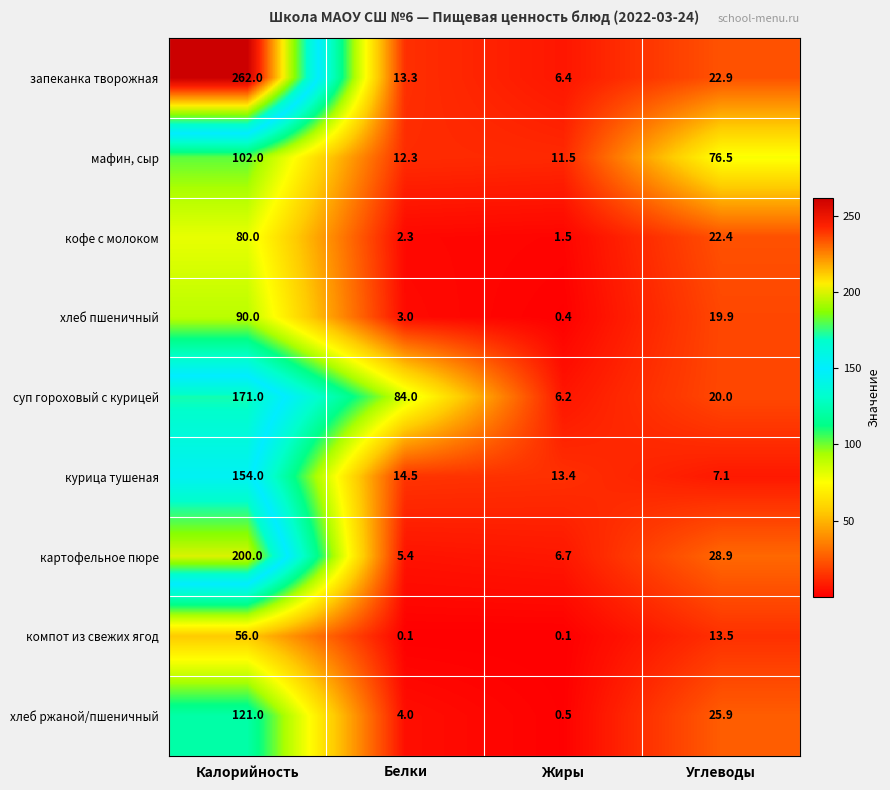

How many data points in хлеб ржаной/пшеничный are less than 25?

2